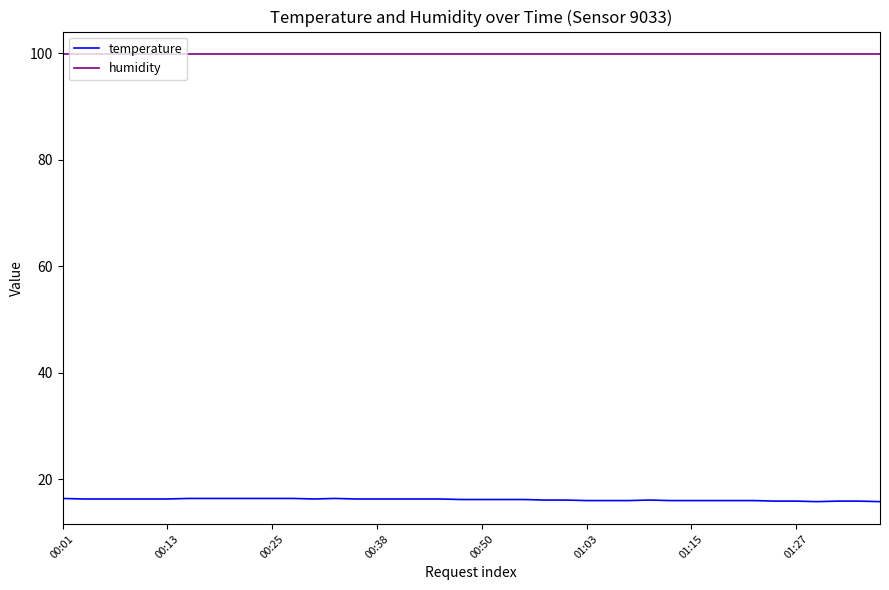

Count the number of categories in the chart.

40